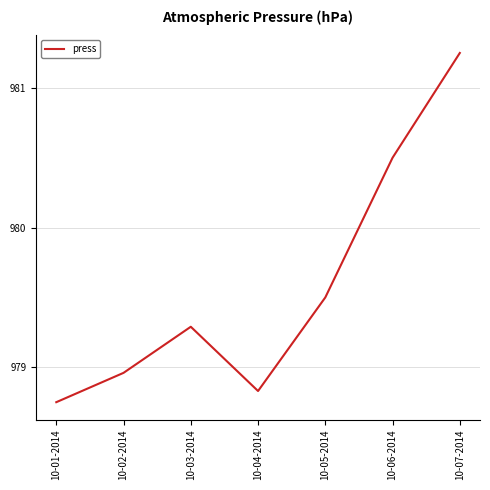

Between 10-03-2014 and 10-05-2014, which is larger?

10-05-2014